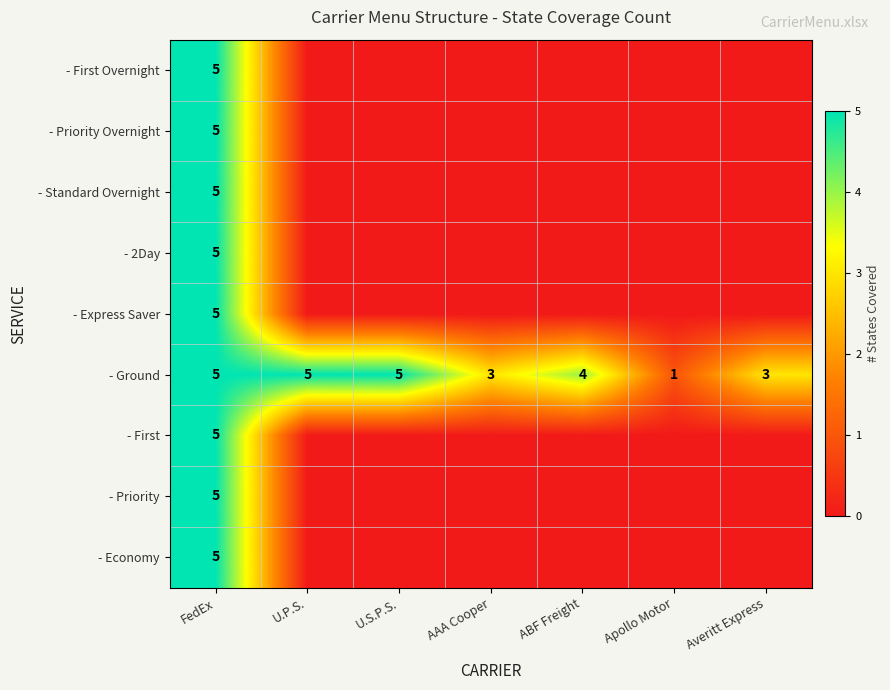

At how many categories does at least one series exceed 4?

3